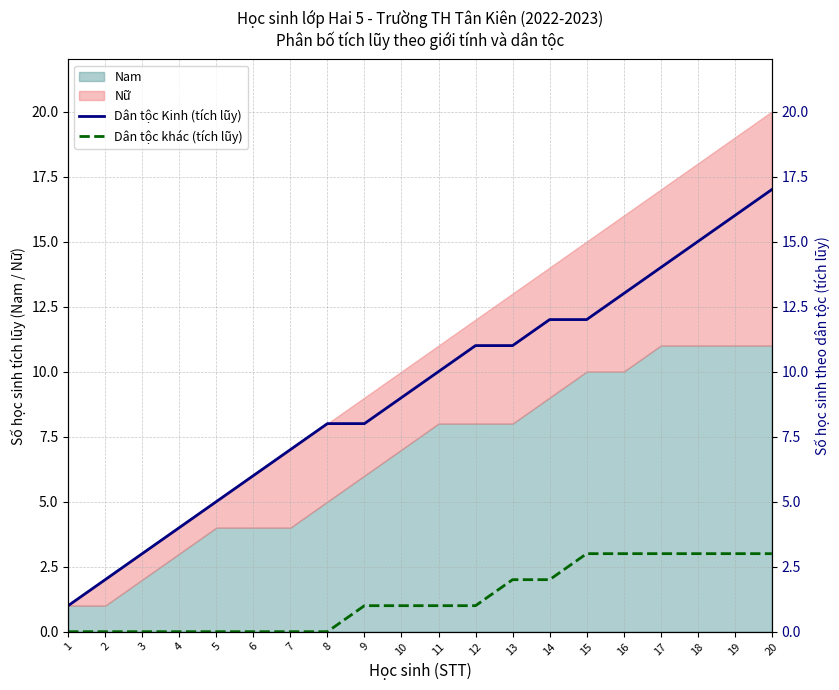

True or false: Dân tộc Kinh (tích lũy) has a value of 1 at 1.

False